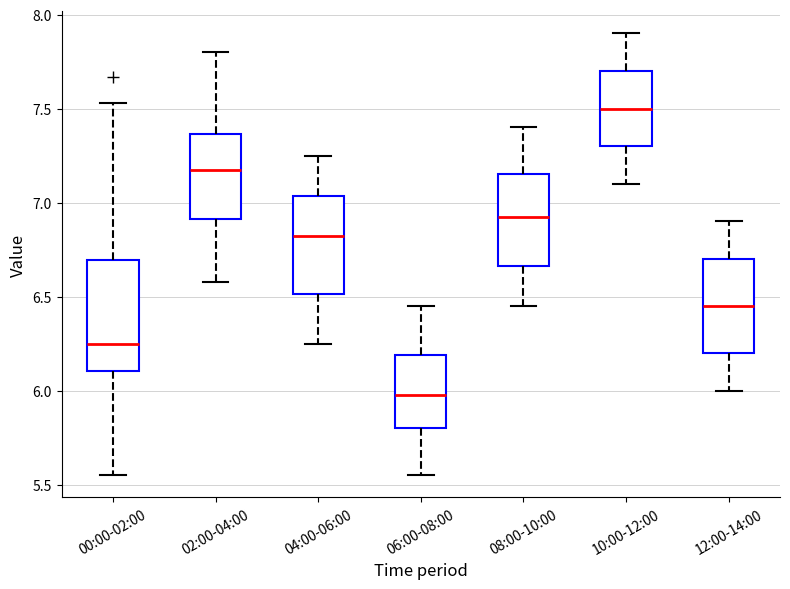

Reading left to right, transcribe this box plot: for each box, give where its median line is, the range the box spans, and where its two whiskers end, as read against the y-axis. The values are not printed on the chart, so give them approximately, as read against the axis.

00:00-02:00: median 6.25, box 6.10 to 6.70, whiskers 5.55 to 7.55
02:00-04:00: median 7.20, box 6.90 to 7.35, whiskers 6.60 to 7.80
04:00-06:00: median 6.85, box 6.50 to 7.05, whiskers 6.25 to 7.25
06:00-08:00: median 6.00, box 5.80 to 6.20, whiskers 5.55 to 6.45
08:00-10:00: median 6.95, box 6.65 to 7.15, whiskers 6.45 to 7.40
10:00-12:00: median 7.50, box 7.30 to 7.70, whiskers 7.10 to 7.90
12:00-14:00: median 6.45, box 6.20 to 6.70, whiskers 6.00 to 6.90